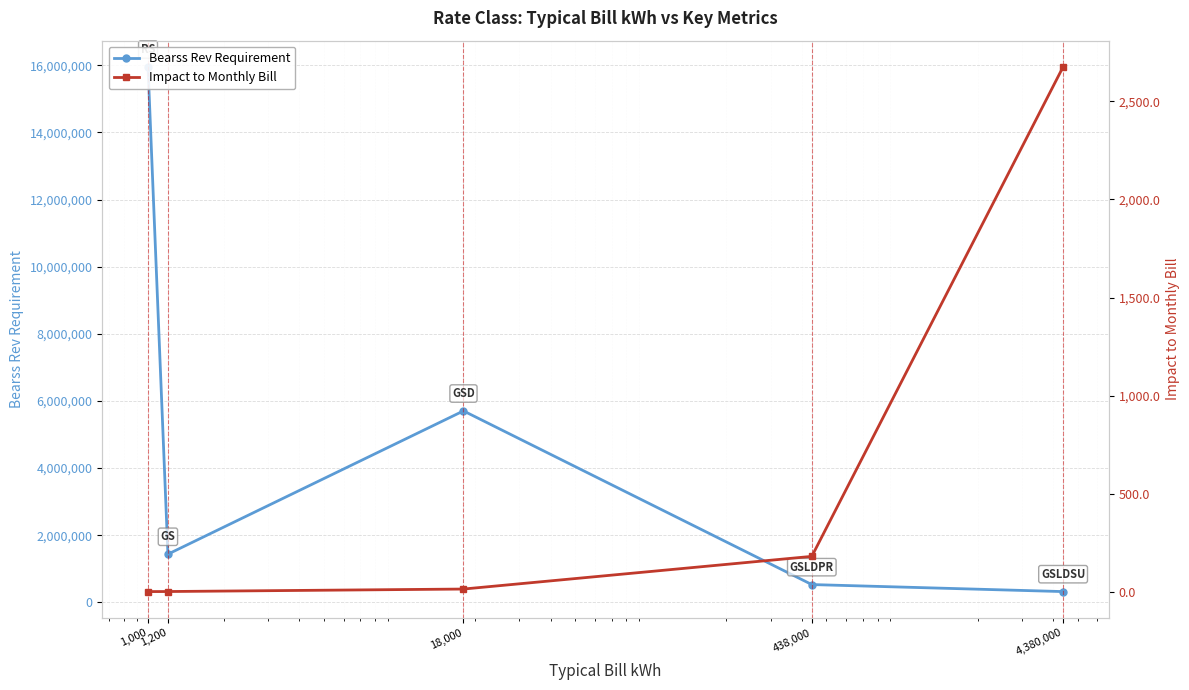

True or false: Impact to Monthly Bill and Bearss Rev Requirement intersect in this chart.

False